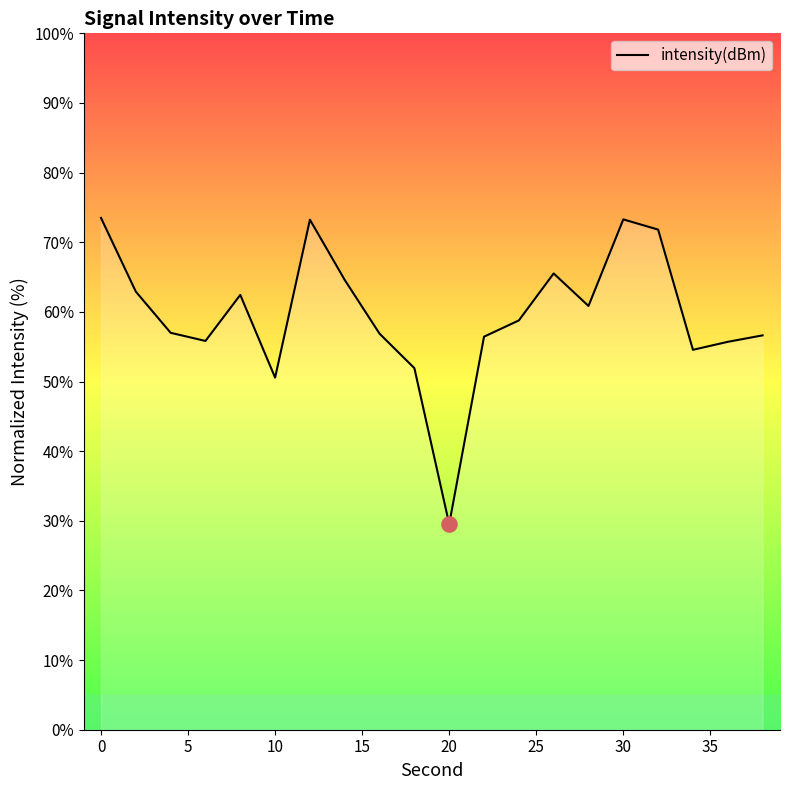

What is the greatest value displayed?

73.5